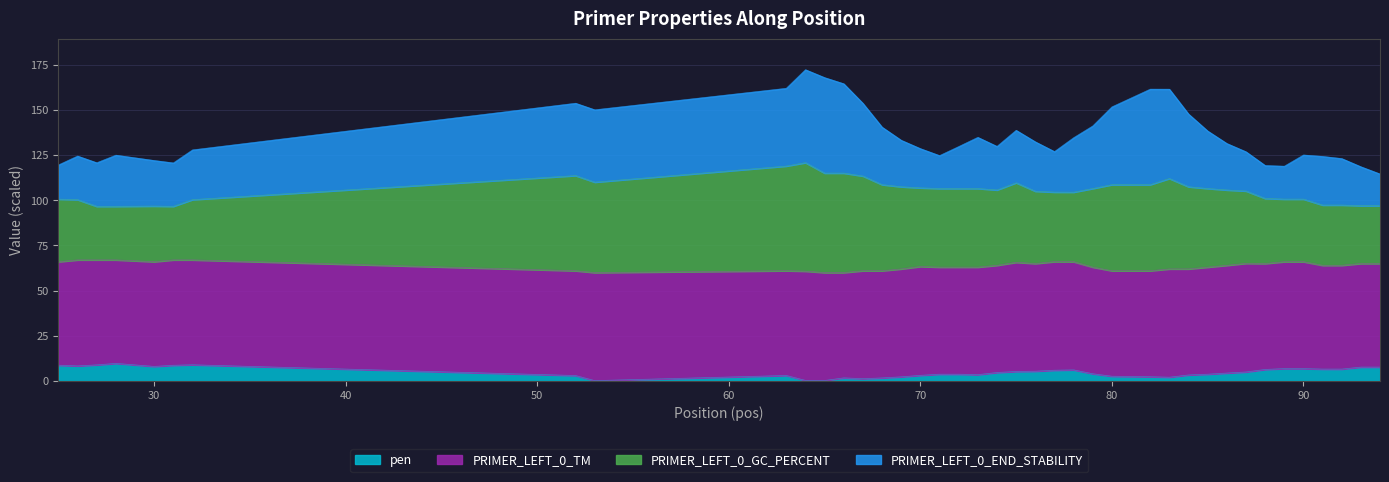

At which label does pen first exceed 4?

25